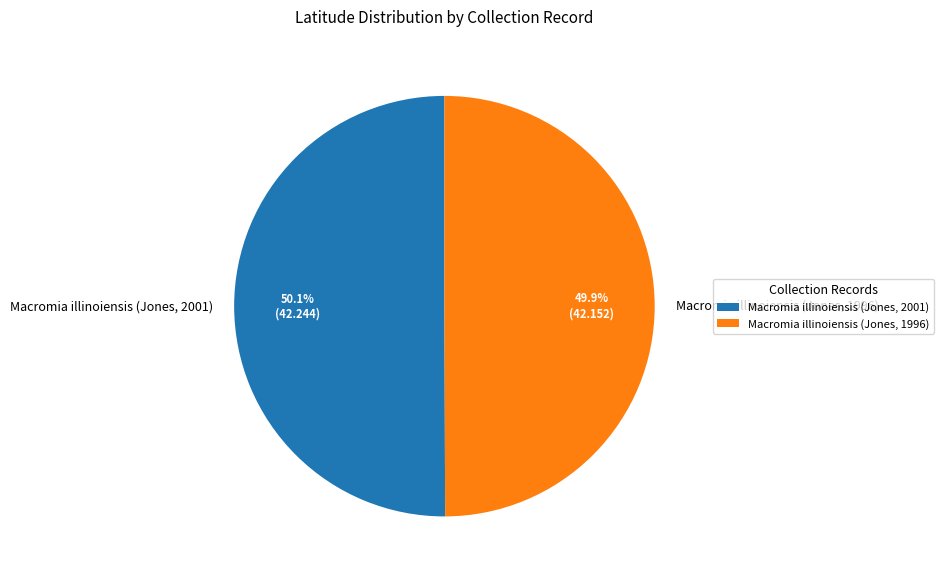

Is there a majority slice in this chart?

Yes